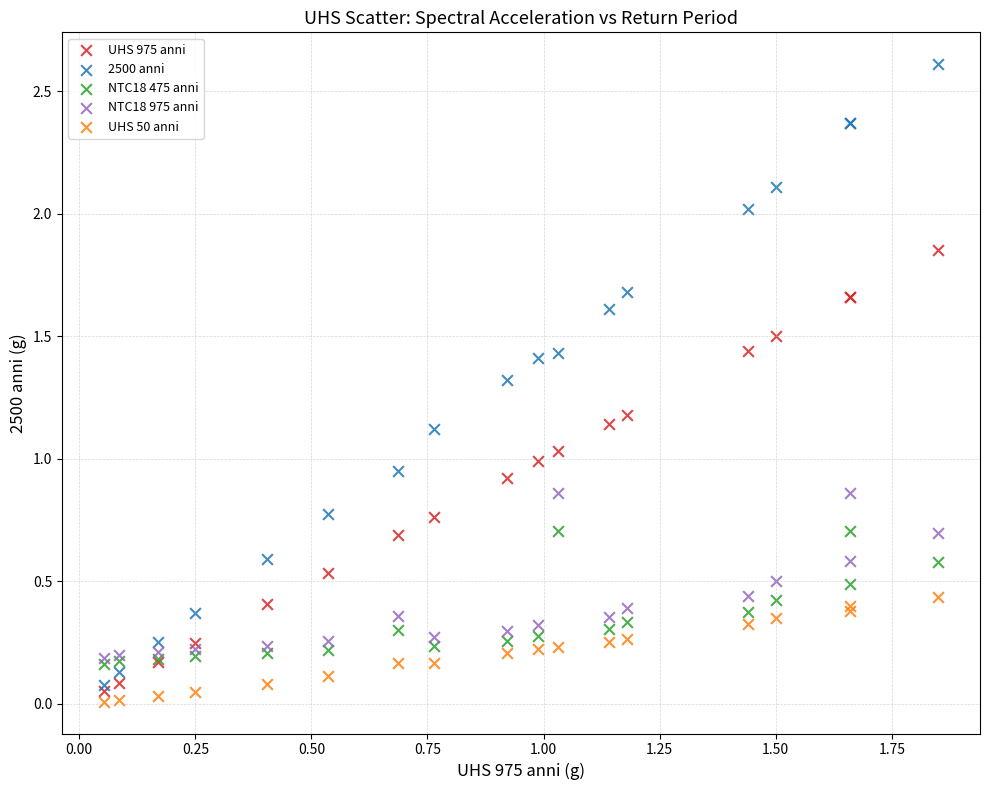

Which series has the widest spread of Y values?

2500 anni